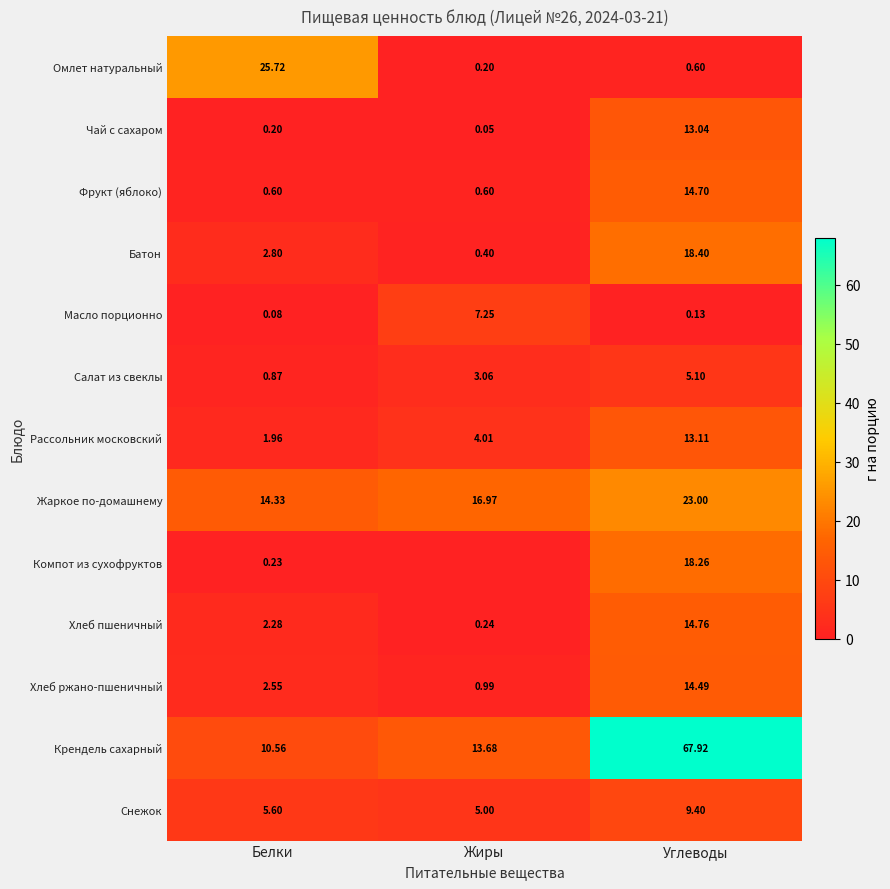

At which label does Масло порционно reach its peak?

Жиры